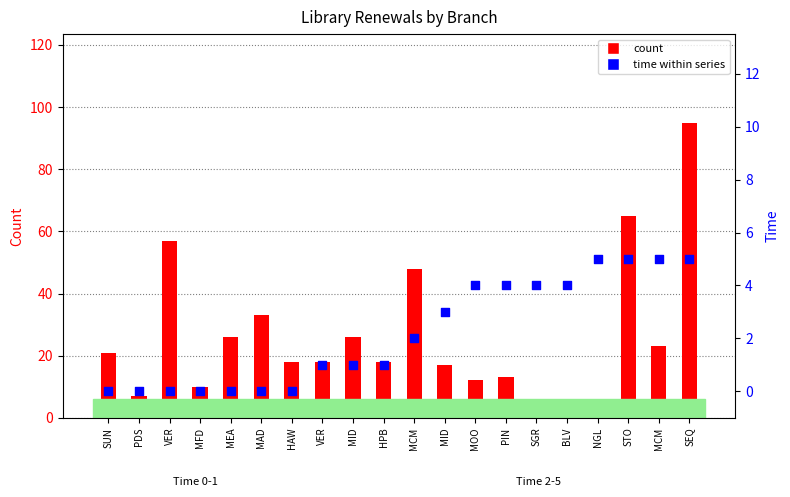

What is the total value across all series at PIN?

17